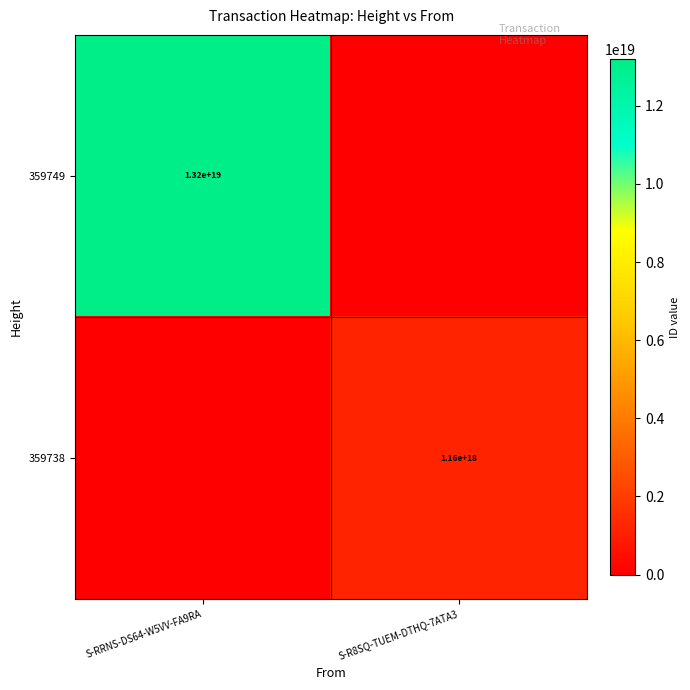

True or false: 359738 has a value of 1160000000000000000 at S-R8SQ-TUEM-DTHQ-7ATA3.

True